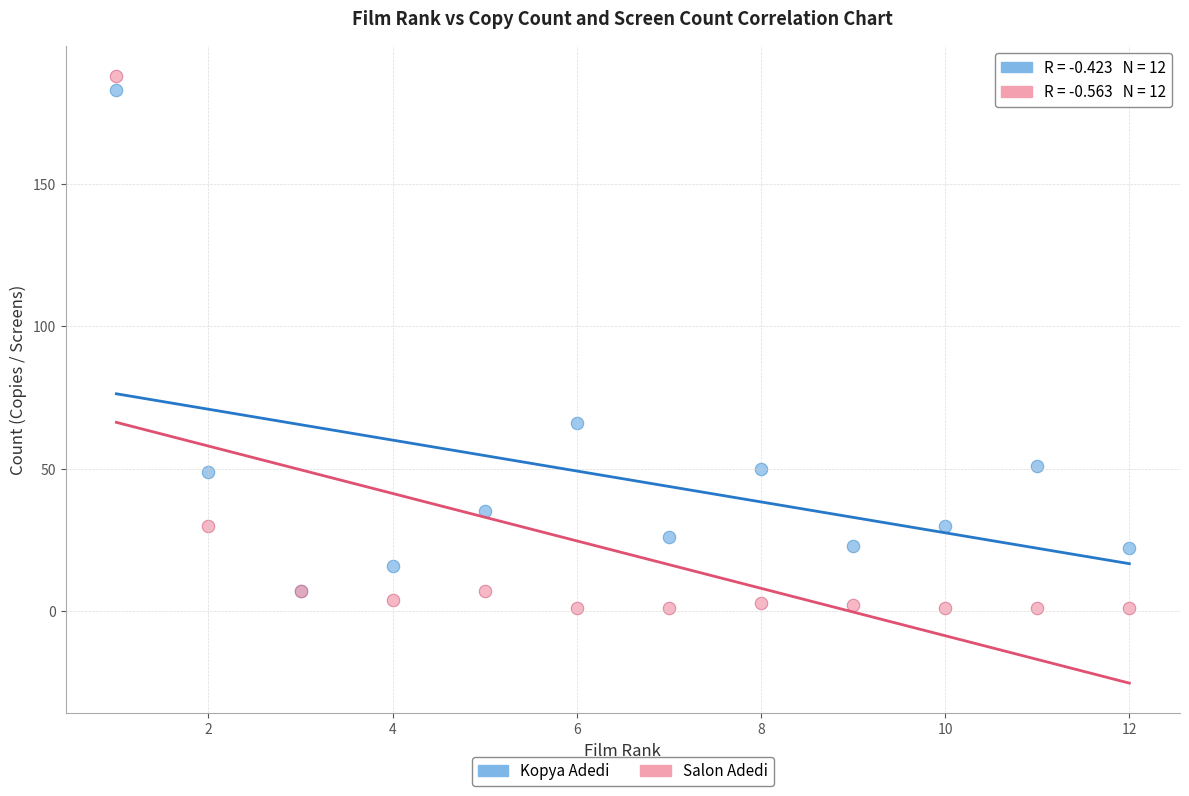

Which series reaches the minimum Y coordinate?

Salon Adedi